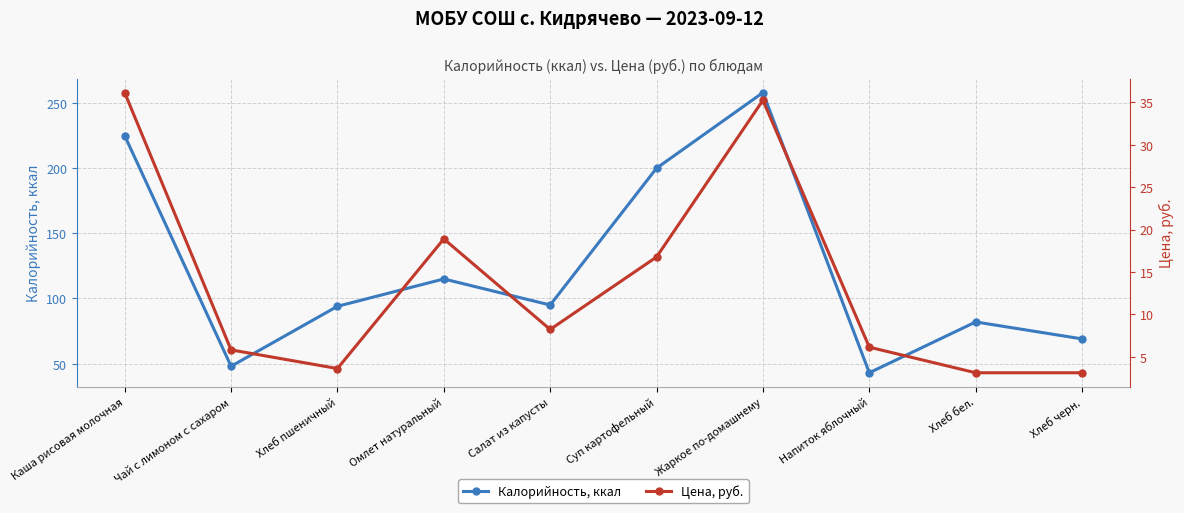

What is the sum of the Калорийность, ккал values at Суп картофельный and Жаркое по-домашнему?

458